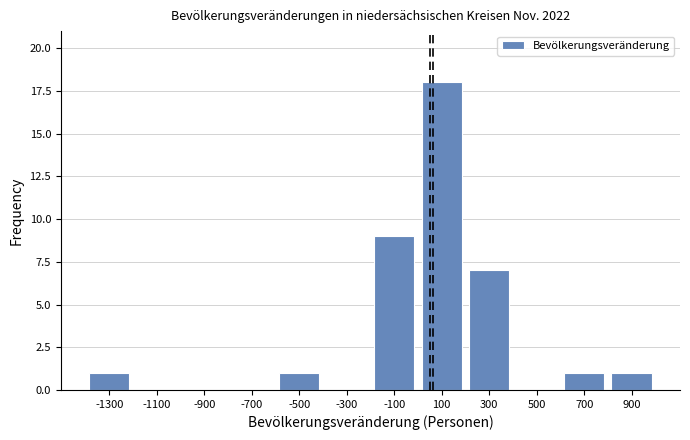

Reading left to right, list every bar in this chart as the range it spans on the x-axis followed by its height. The values are not printed on the chart, so give them approximately, as read against the axis.

-1400 to -1200: 1
-1200 to -1000: 0
-1000 to -800: 0
-800 to -600: 0
-600 to -400: 1
-400 to -200: 0
-200 to 0: 9
0 to 200: 18
200 to 400: 7
400 to 600: 0
600 to 800: 1
800 to 1000: 1